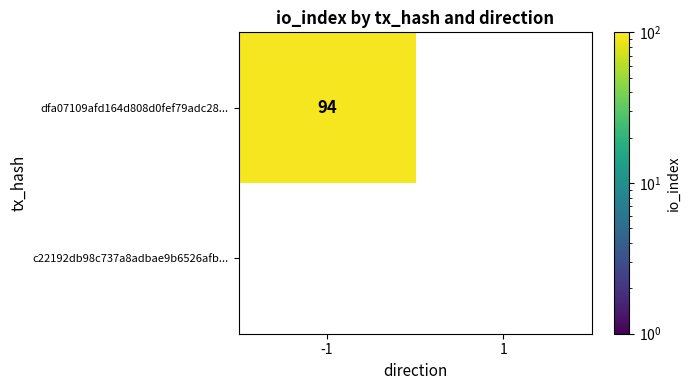

What is the total value across all series at -1?

94